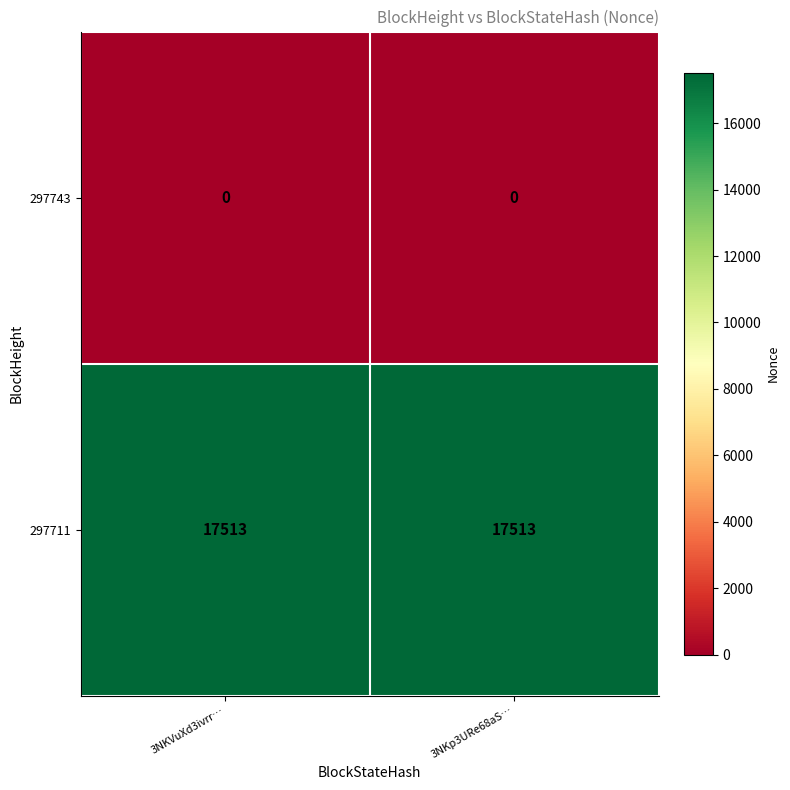

At 3NKVuXd3ivrr…, list the series in order from smallest to largest.

297743, 297711